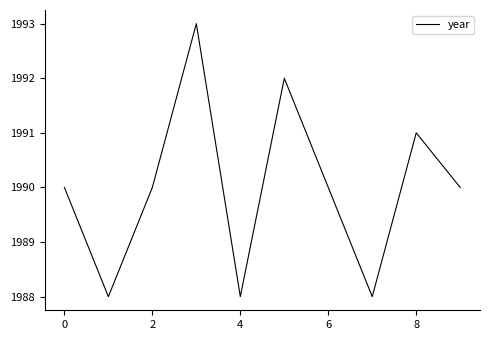

What is the maximum value shown in the chart?

1993